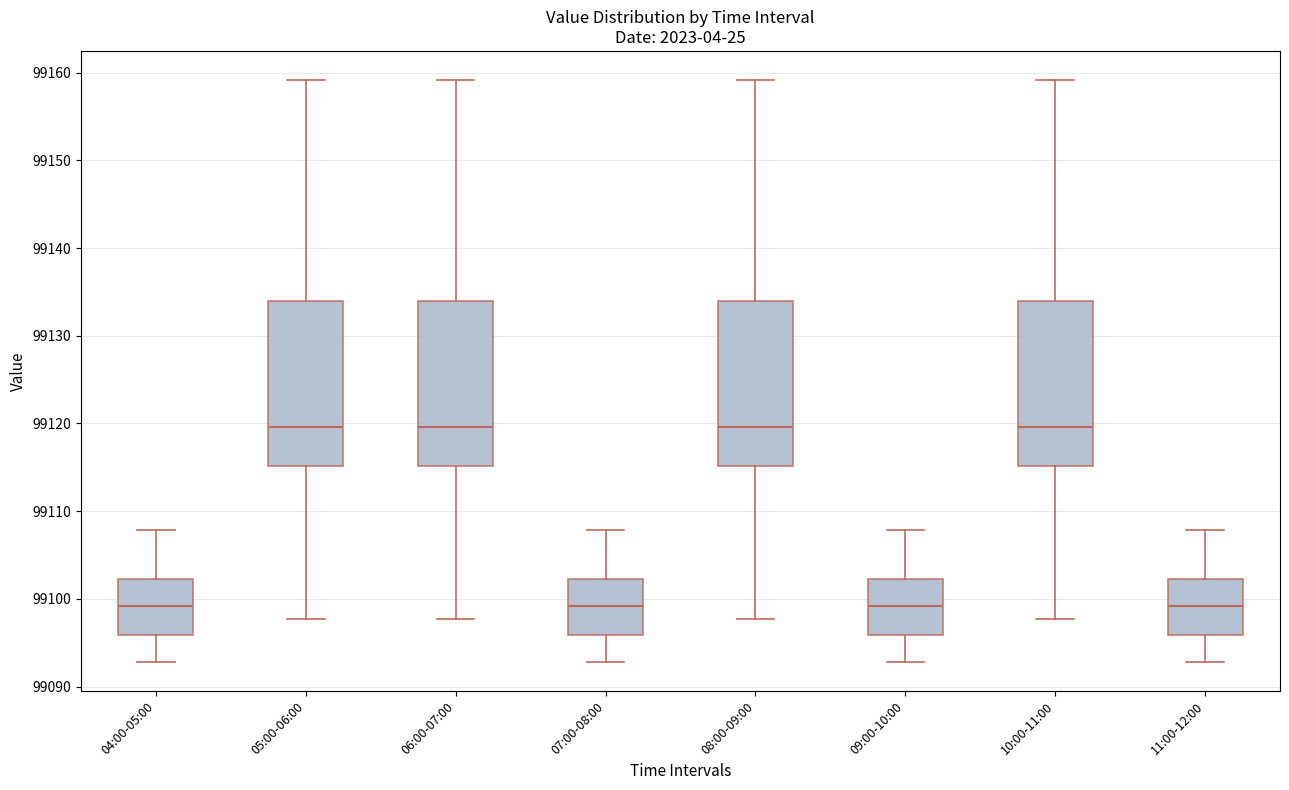

Reading left to right, read every box against the y-axis: the position of its median line, the range the box covers, and the ends of its whiskers. The values are not printed on the chart, so give them approximately, as read against the axis.

04:00-05:00: median 99099, box 99096 to 99102, whiskers 99093 to 99108
05:00-06:00: median 99120, box 99115 to 99134, whiskers 99098 to 99159
06:00-07:00: median 99120, box 99115 to 99134, whiskers 99098 to 99159
07:00-08:00: median 99099, box 99096 to 99102, whiskers 99093 to 99108
08:00-09:00: median 99120, box 99115 to 99134, whiskers 99098 to 99159
09:00-10:00: median 99099, box 99096 to 99102, whiskers 99093 to 99108
10:00-11:00: median 99120, box 99115 to 99134, whiskers 99098 to 99159
11:00-12:00: median 99099, box 99096 to 99102, whiskers 99093 to 99108